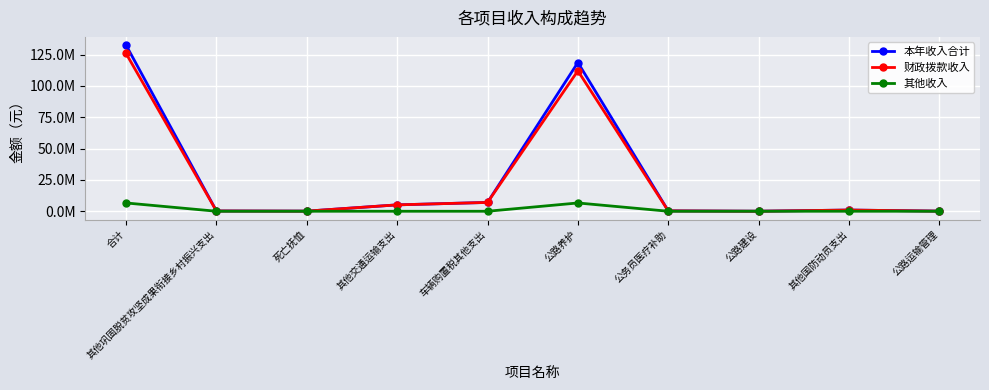

At which label does 财政拨款收入 reach its peak?

合计